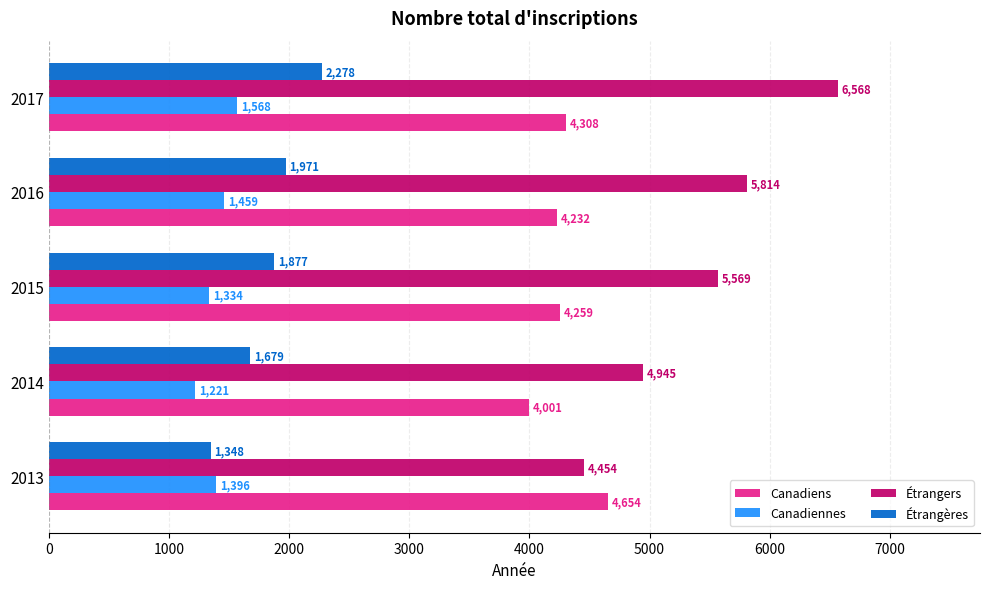

What is the smallest value displayed?

1221